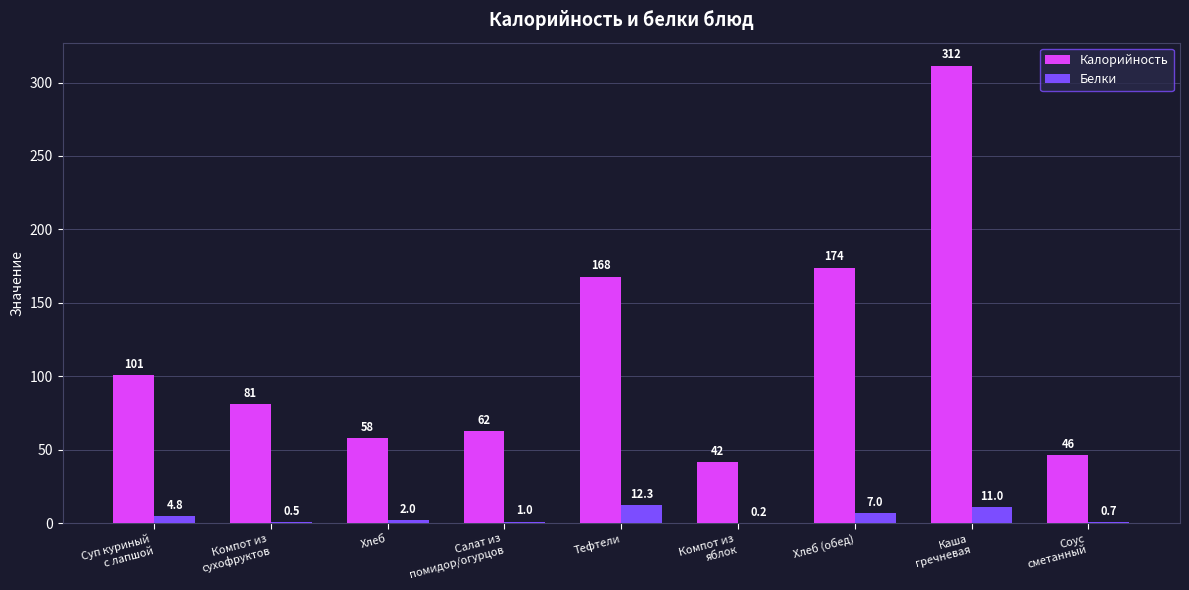

Which series has the largest total across all categories?

Калорийность